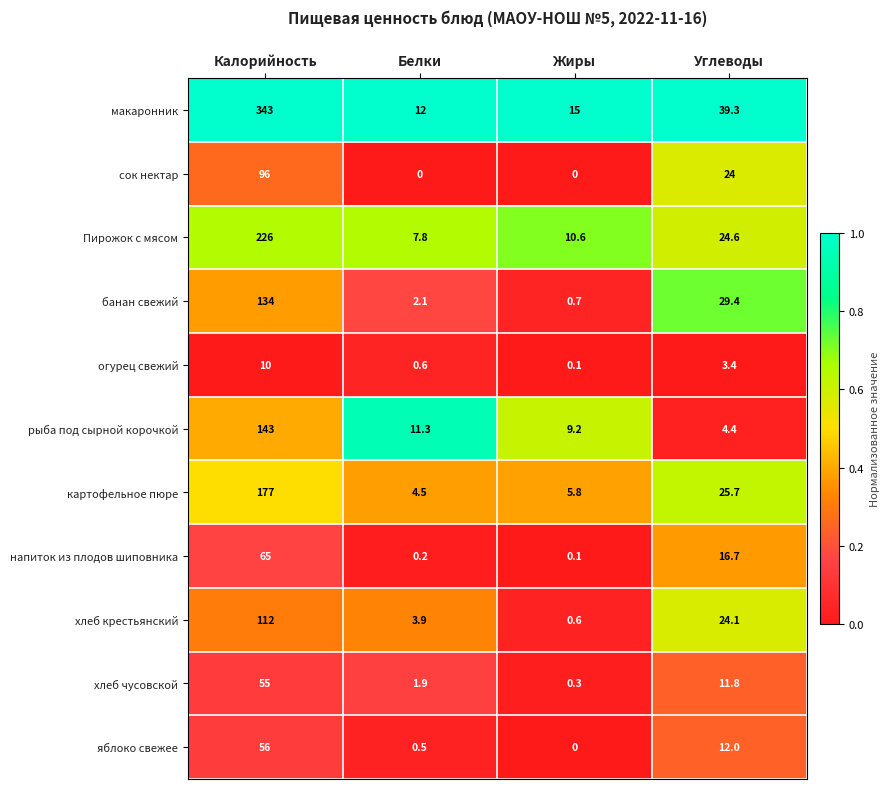

What is the highest value of the сок нектар series?

96.0